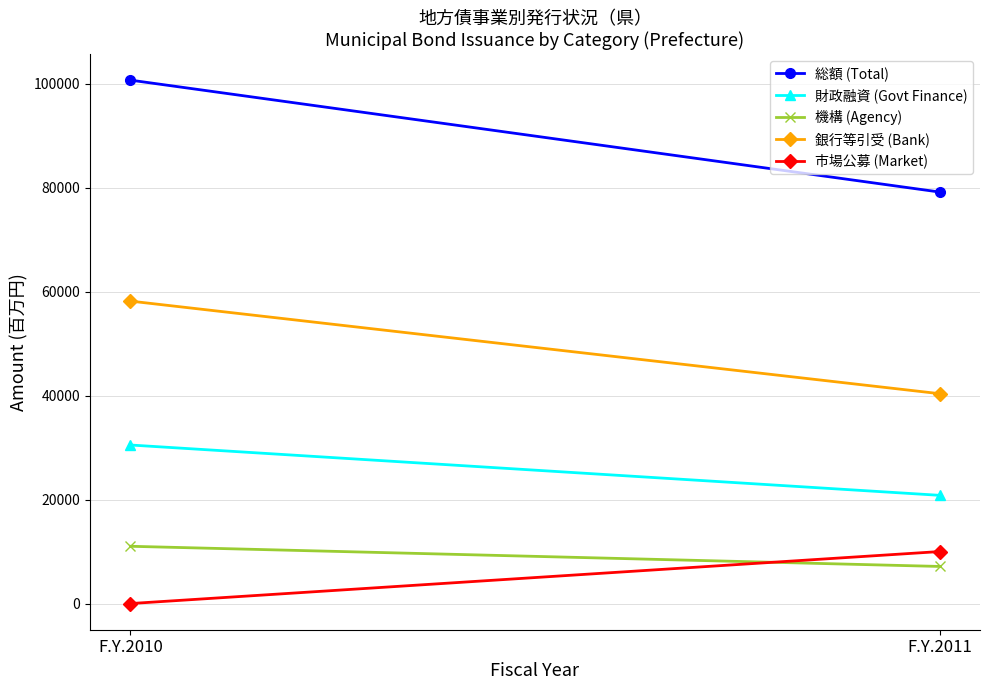

Read the 財政融資 (Govt Finance) value at F.Y.2010.

30492.8